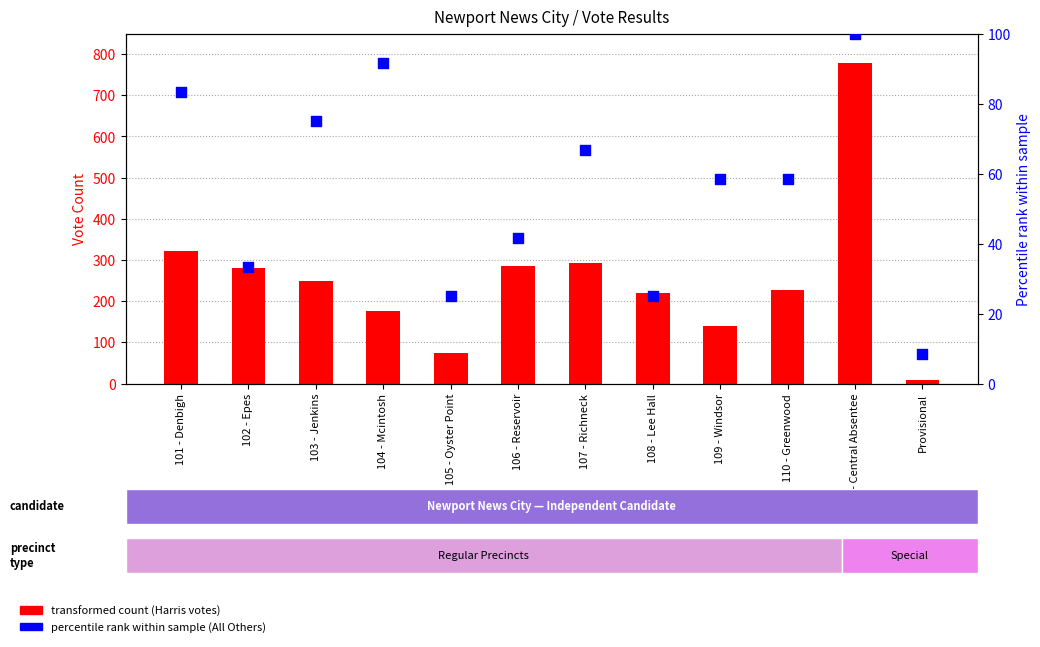

Is the value of pct rank of All Others at 104 - Mcintosh greater than the value of Marvin Lee Harris votes at 110 - Greenwood?

No